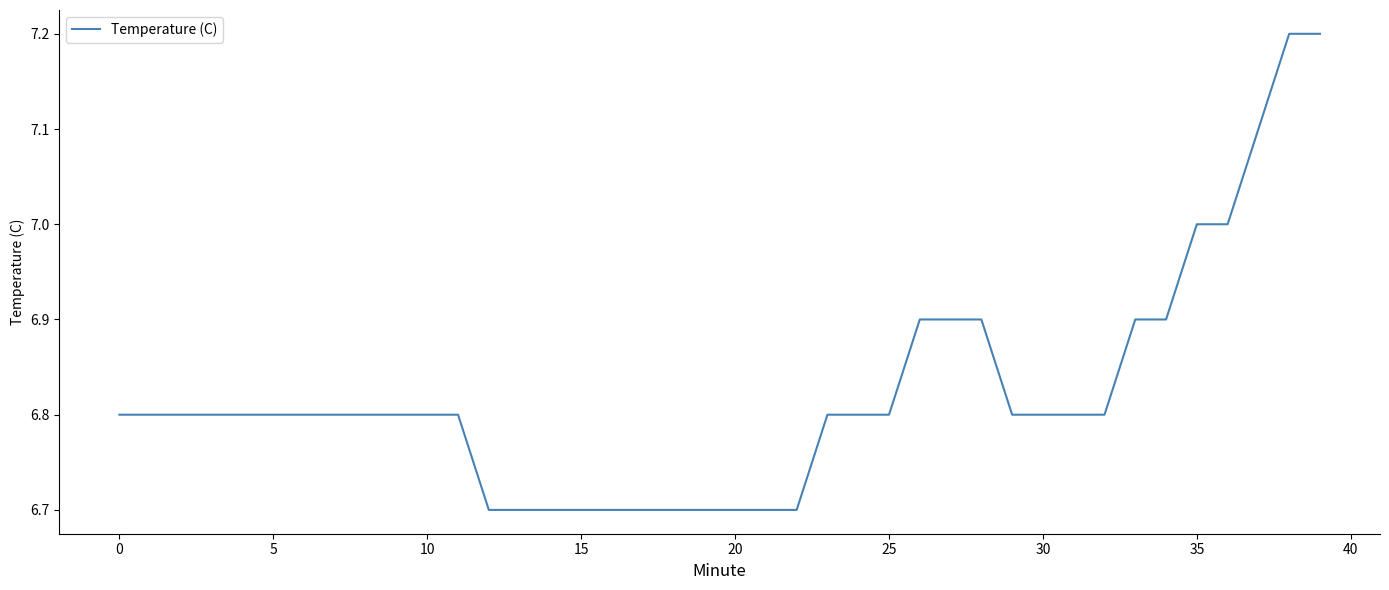

What is the difference between the maximum and minimum values?

0.5